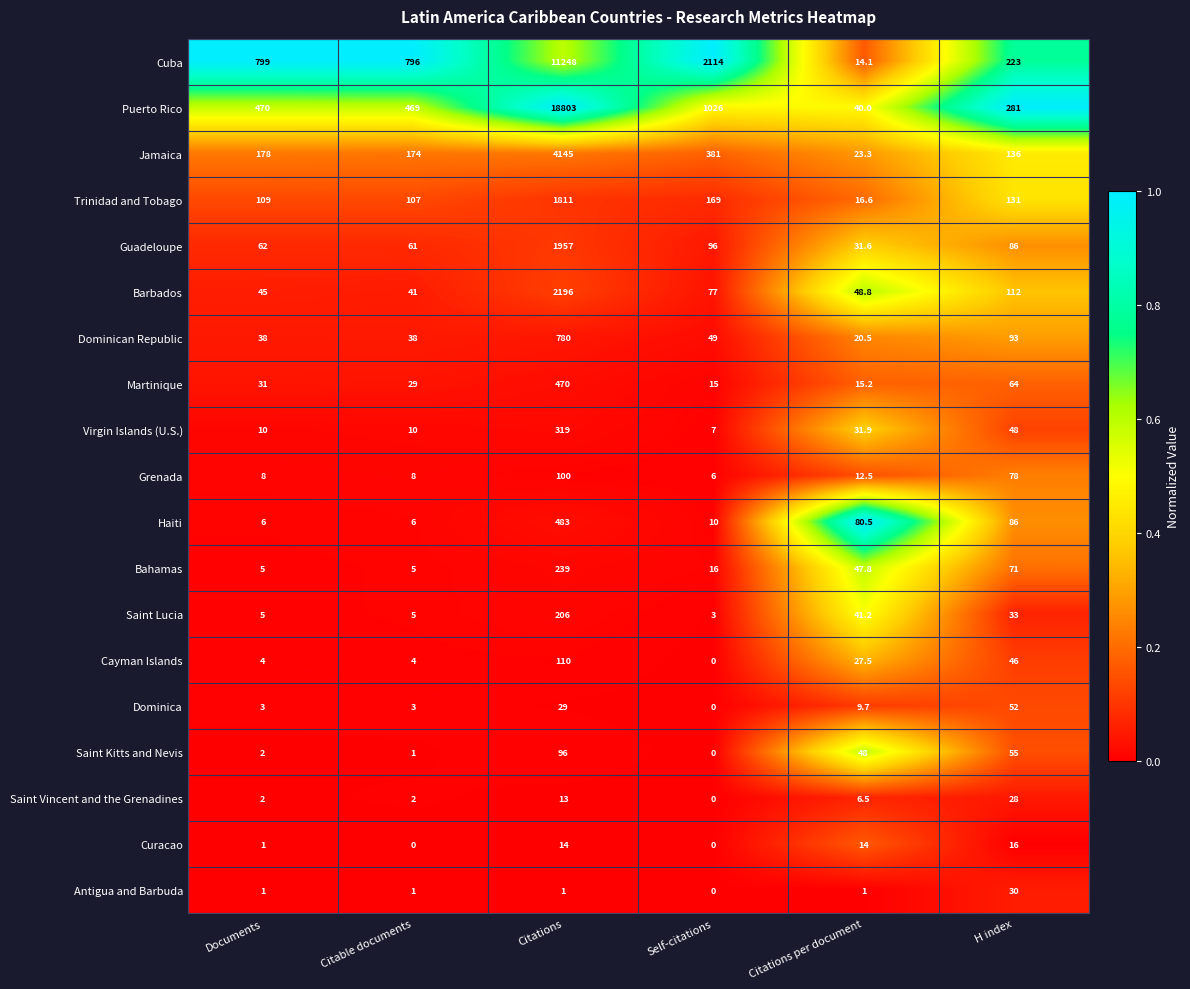

Is it true that Saint Kitts and Nevis equals 55.0 at H index?

True